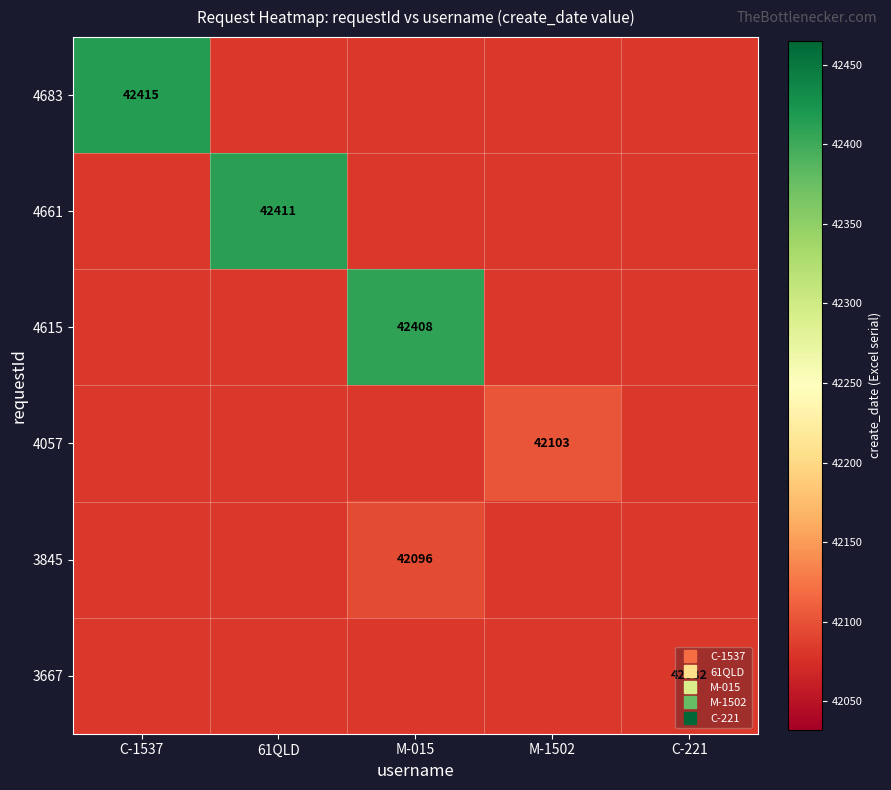

What is the approximate value of 3667 at C-221?

42082